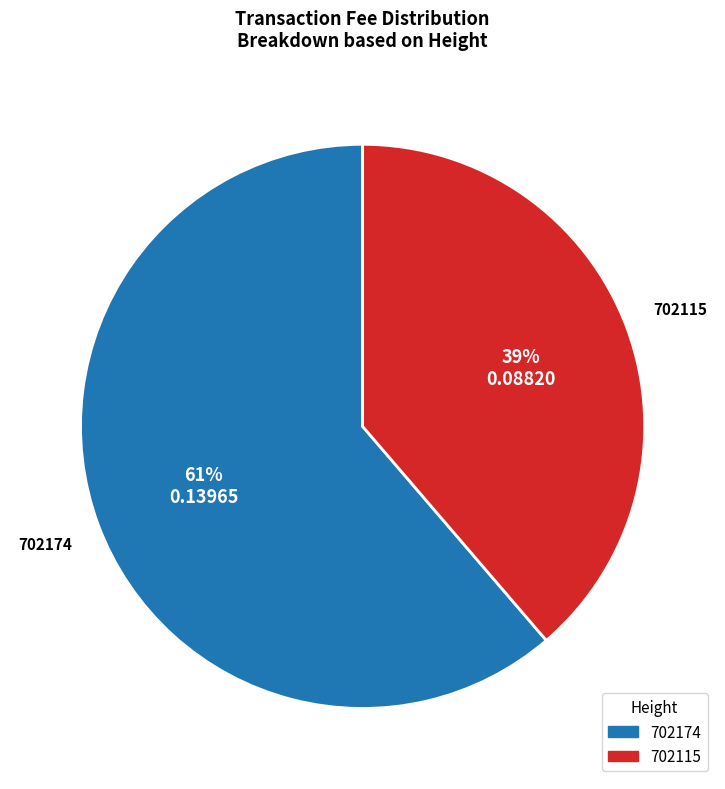

Is there a majority slice in this chart?

Yes